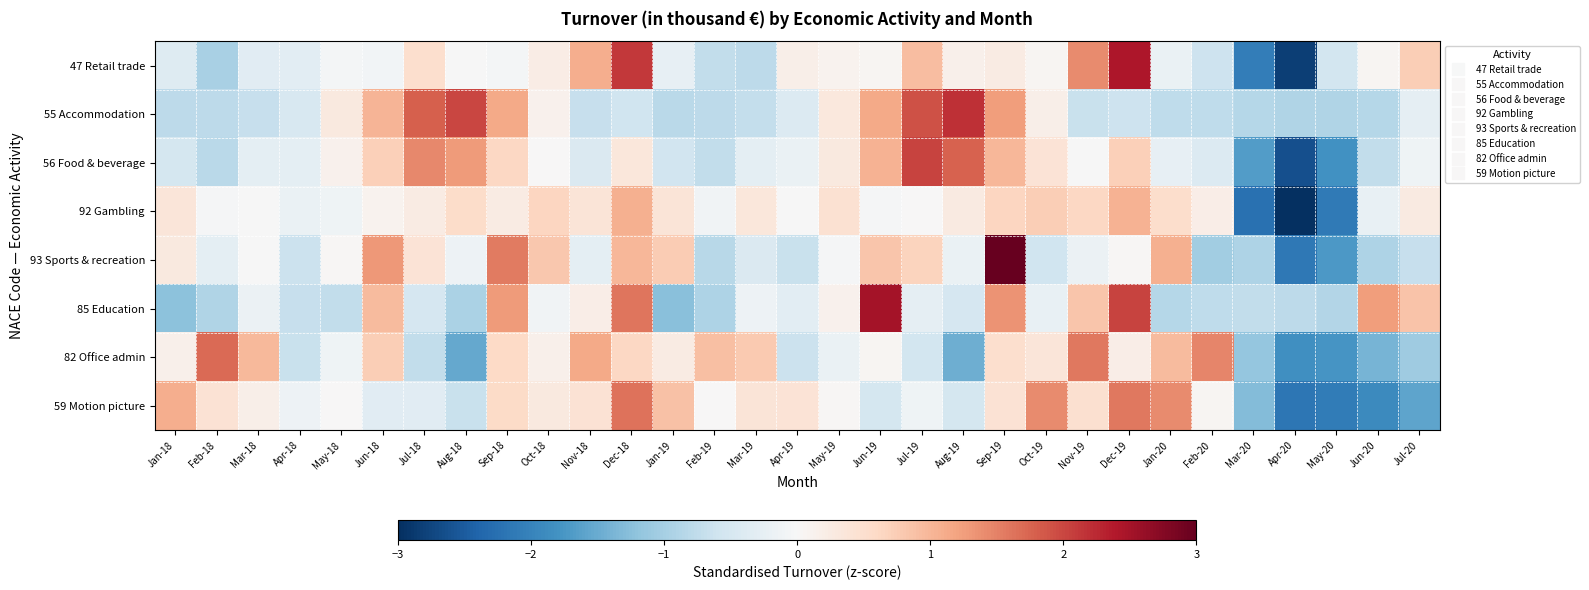

Which series changed the most between Jun-18 and Jun-20?

93 Sports & recreation